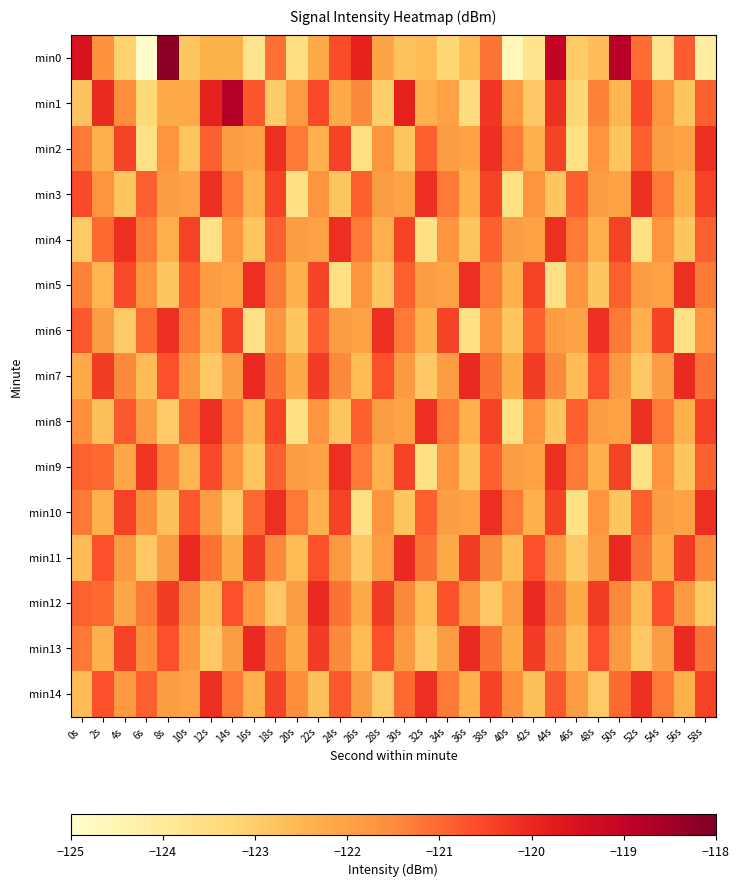

At which category does the chart reach its peak across all series?

8s